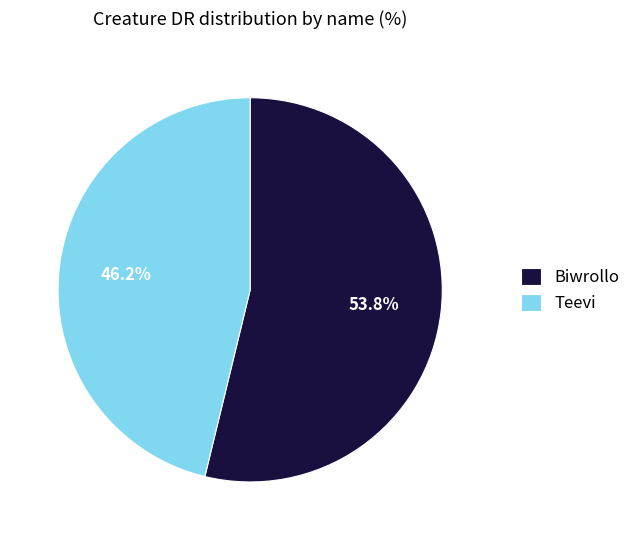

To the nearest percent, what is the combined percentage of Teevi and Biwrollo?

100%